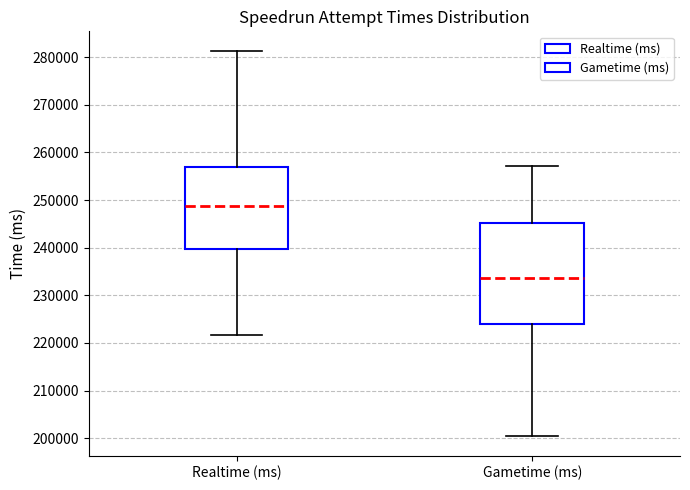

Where does the median line of the box for Realtime (ms) sit on the y-axis? The values are not printed on the chart, so give them approximately, as read against the axis.

249000